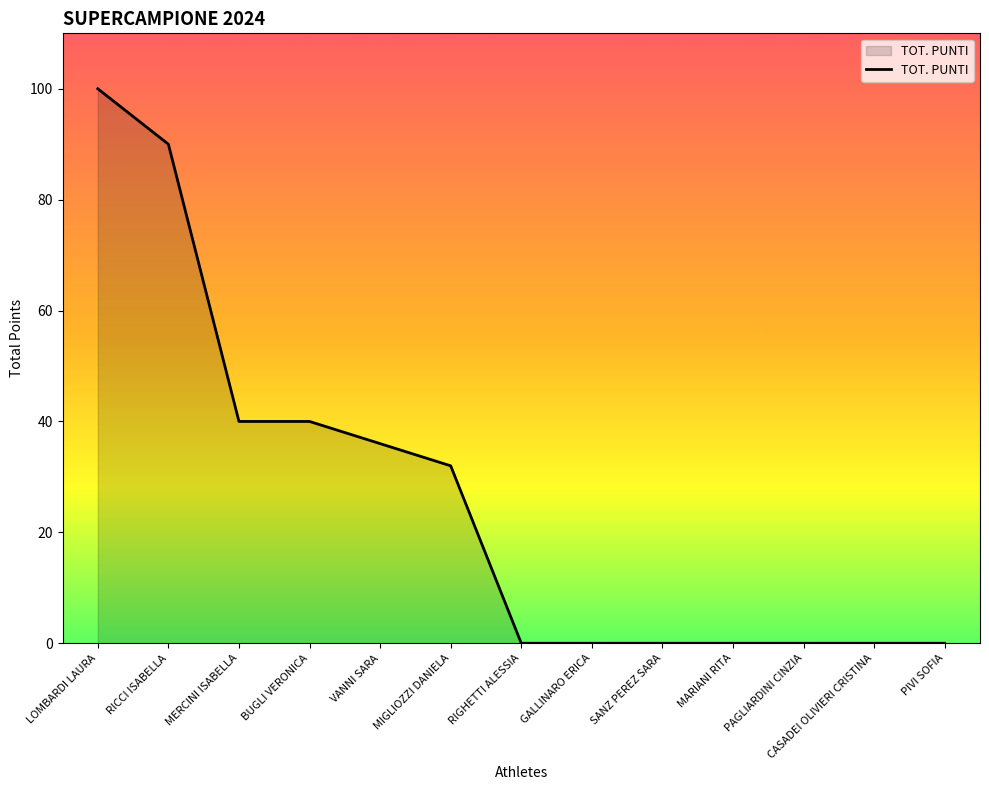

Reading left to right, extract all data points from this chart.

100	90	40	40	36	32	0	0	0	0	0	0	0